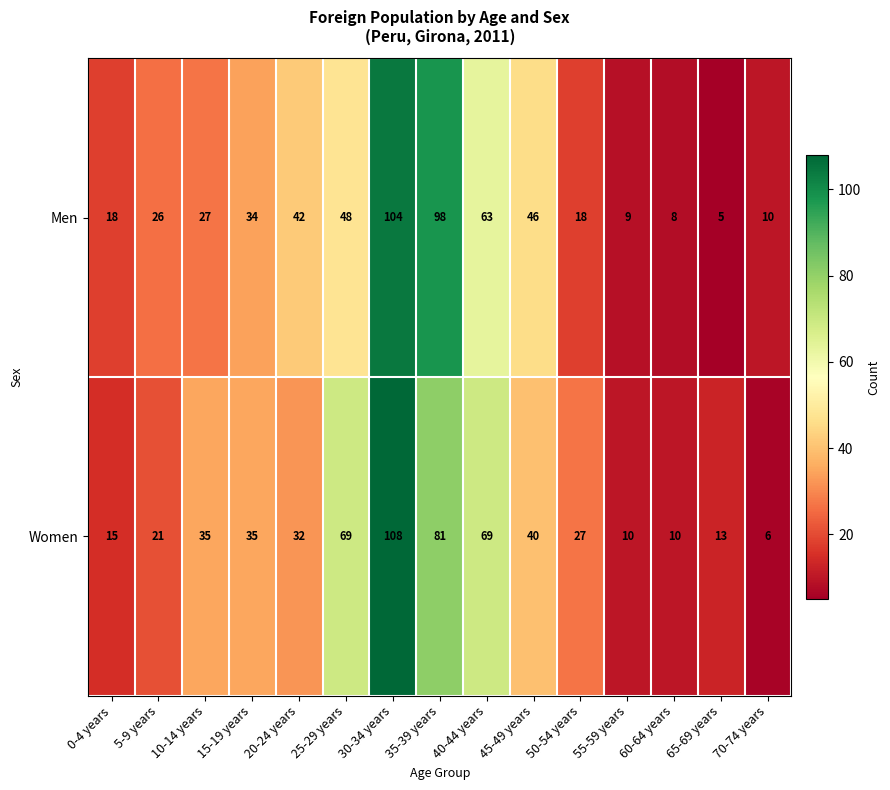

Between 20-24 years and 60-64 years, which series saw the biggest shift?

Men